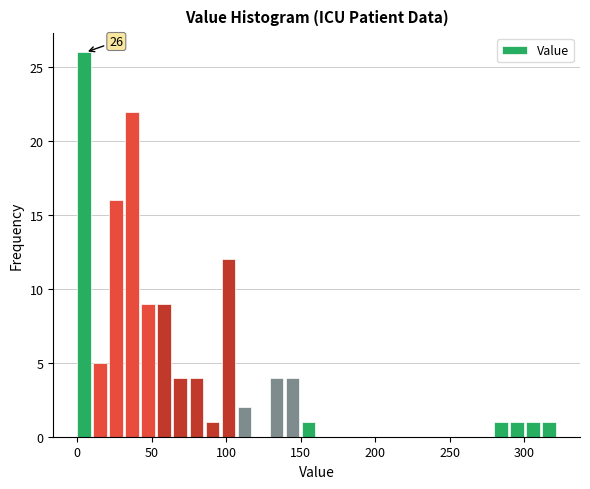

Around what value on the x-axis is the tallest bar? Give the approximate position of its centre, as read against the axis.

5